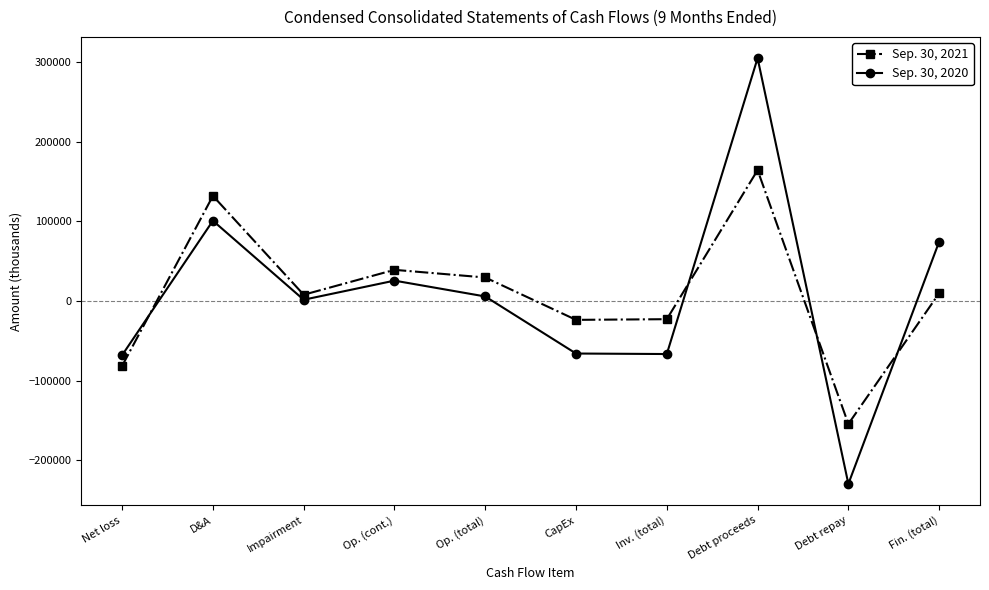

What is the spread (max minus min) of values at D&A?

31210